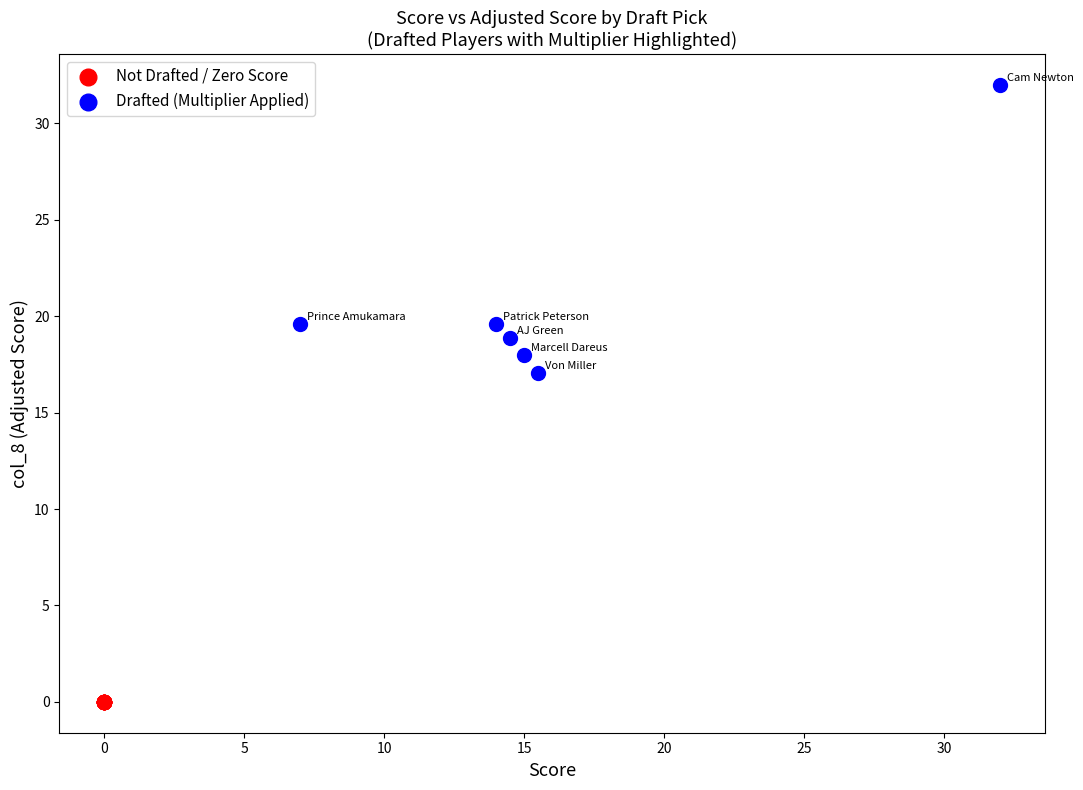

What are all the series names shown in the legend?

Not Drafted / Zero Score, Drafted (Multiplier Applied)